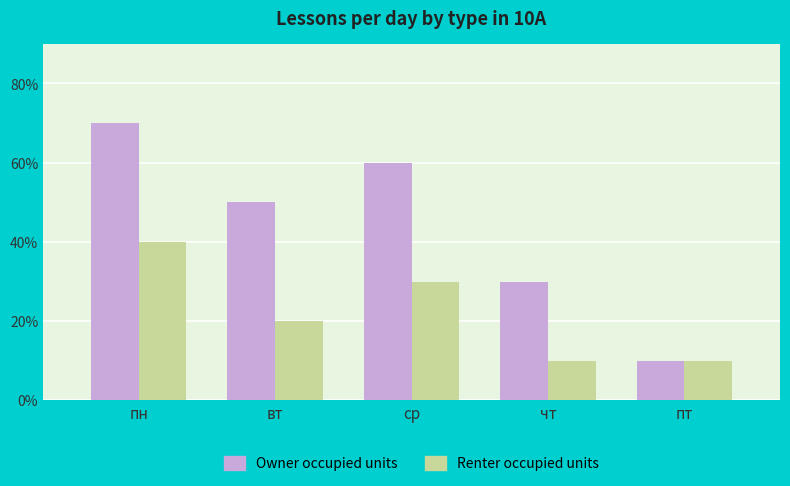

Is the value of Owner occupied units at ср greater than the value of Renter occupied units at пт?

Yes